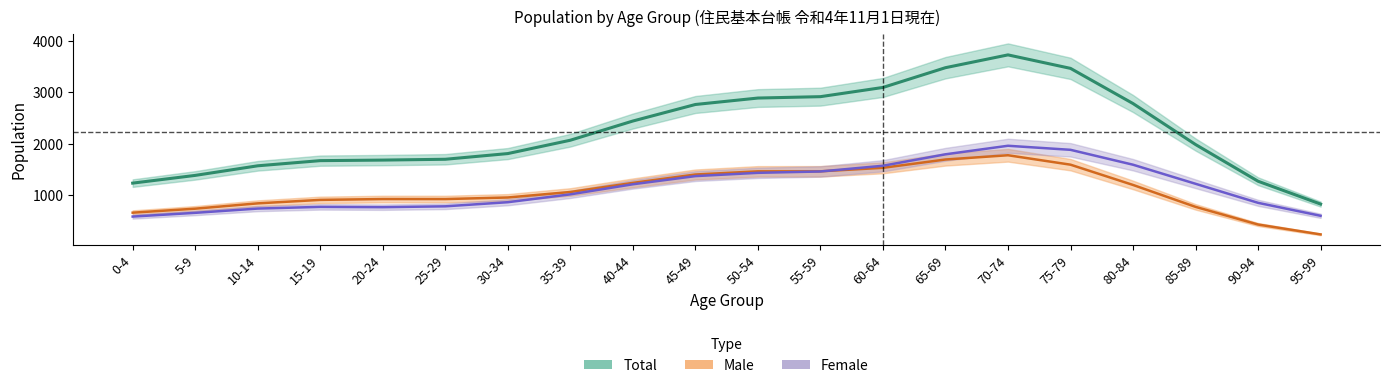

Where is the first local maximum for Total?

70-74